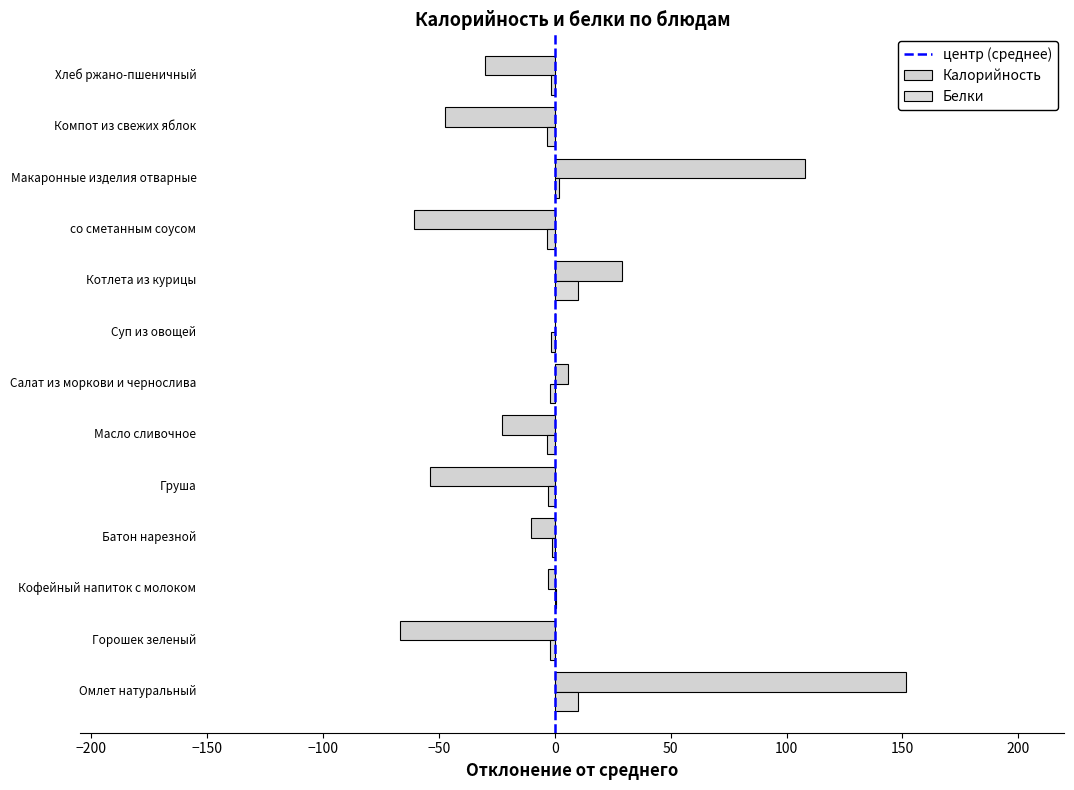

How many data points does each series have?

13